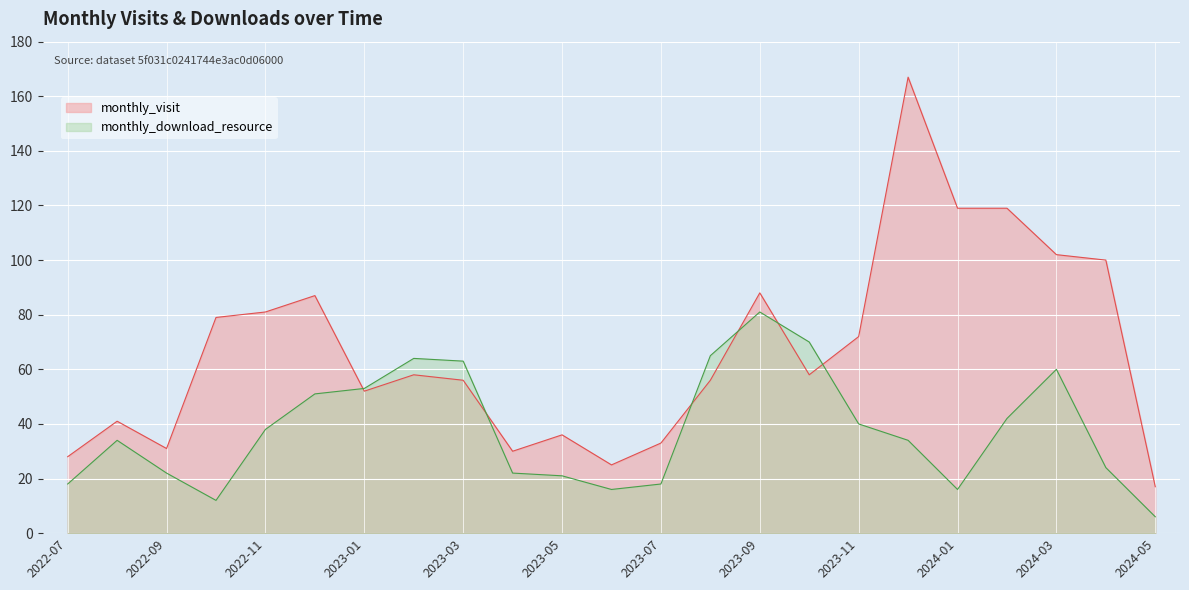

How many intersections are there between monthly_download_resource and monthly_visit?

6